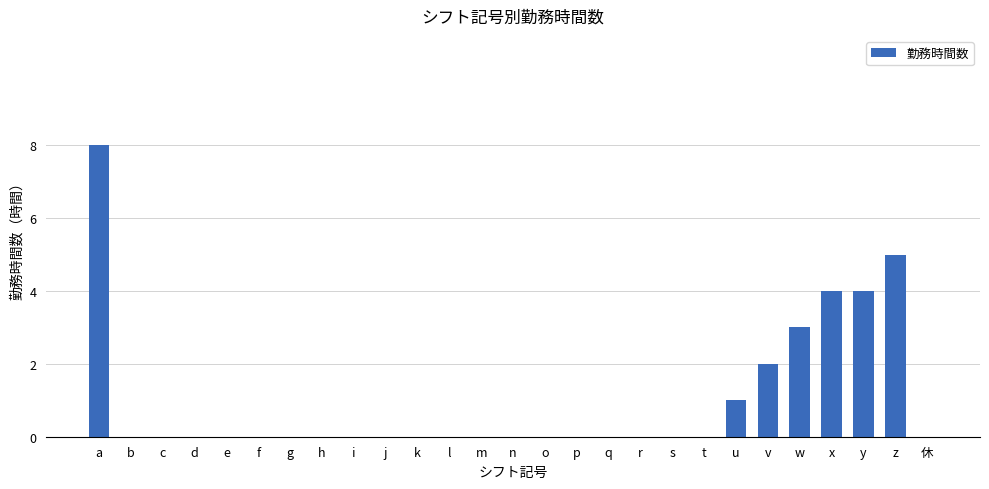

True or false: the data shows 0 at r.

True